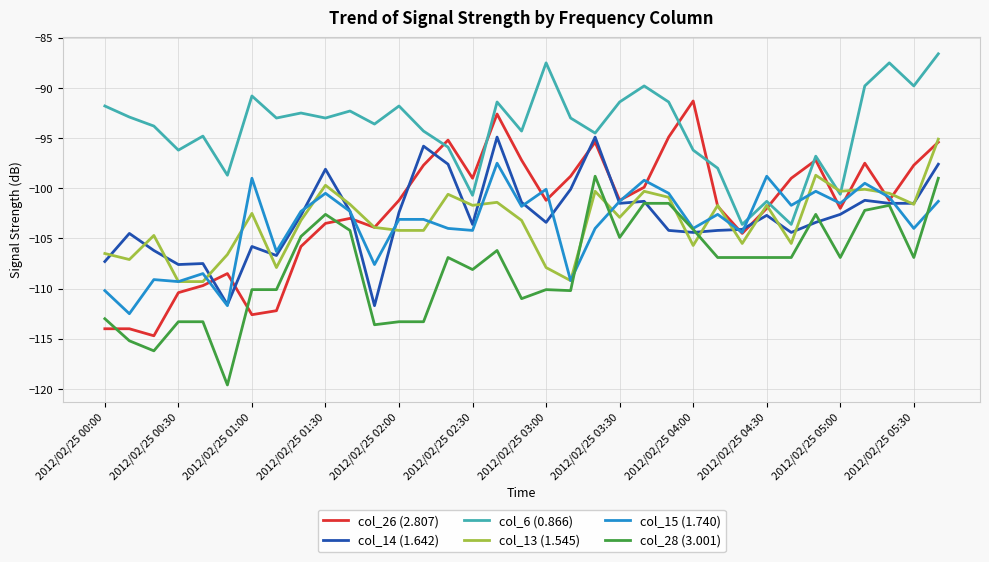

What is the minimum value shown in the chart?

-119.6